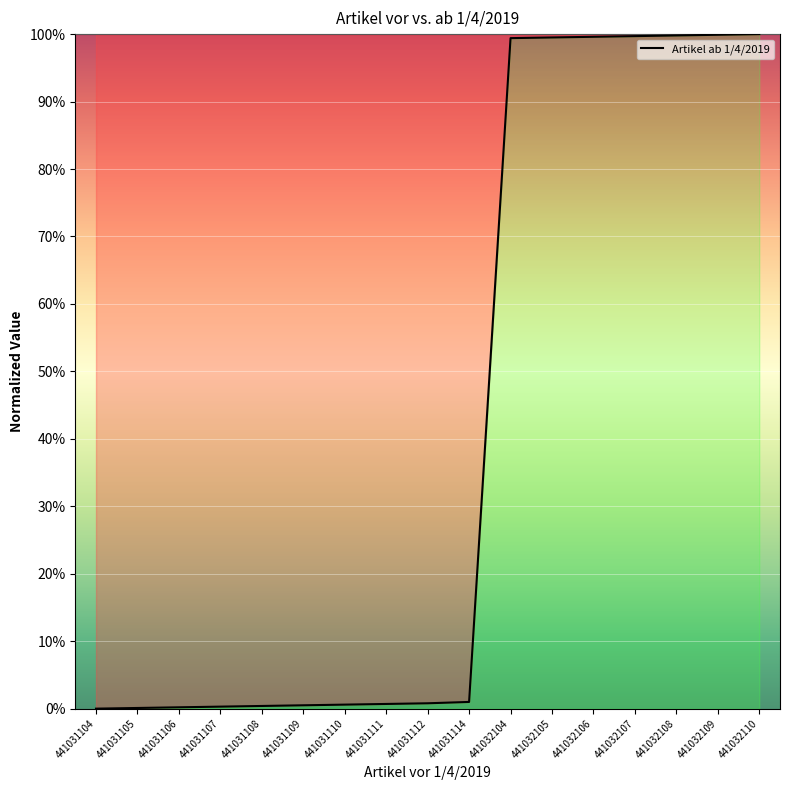

True or false: the data shows 61.4 at 441032110.

False